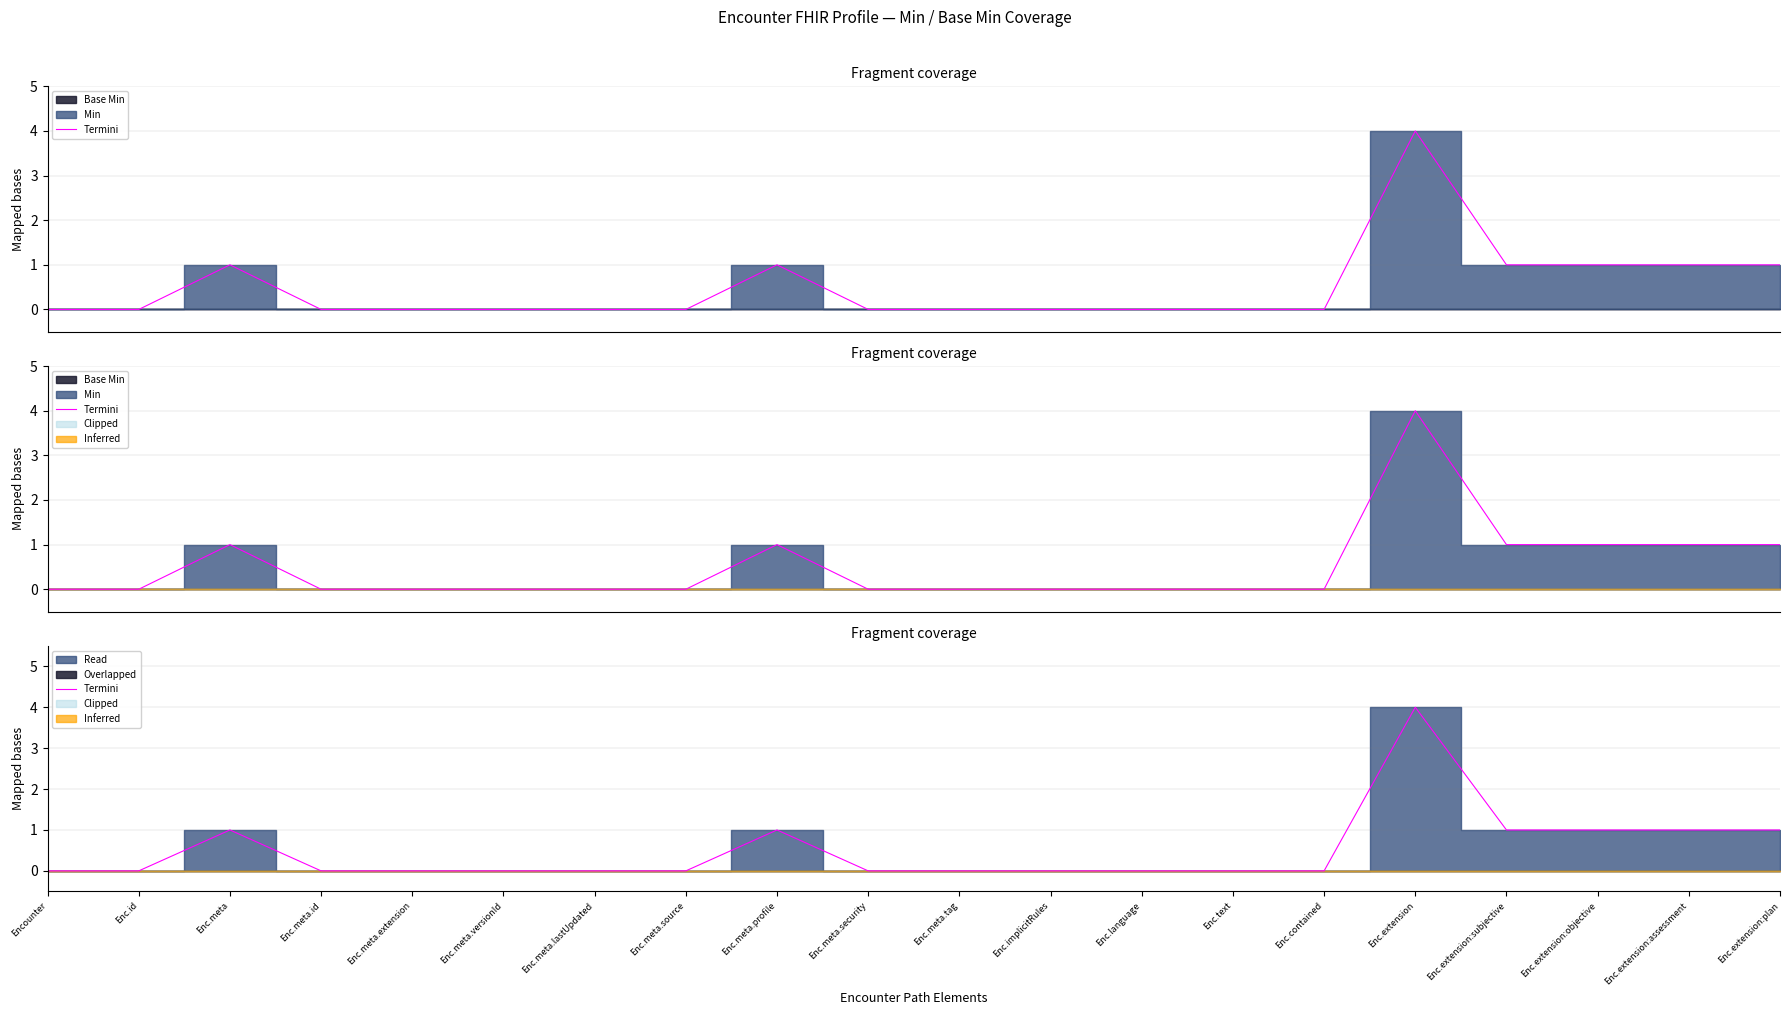

True or false: the data shows 2 at Enc.contained.

False